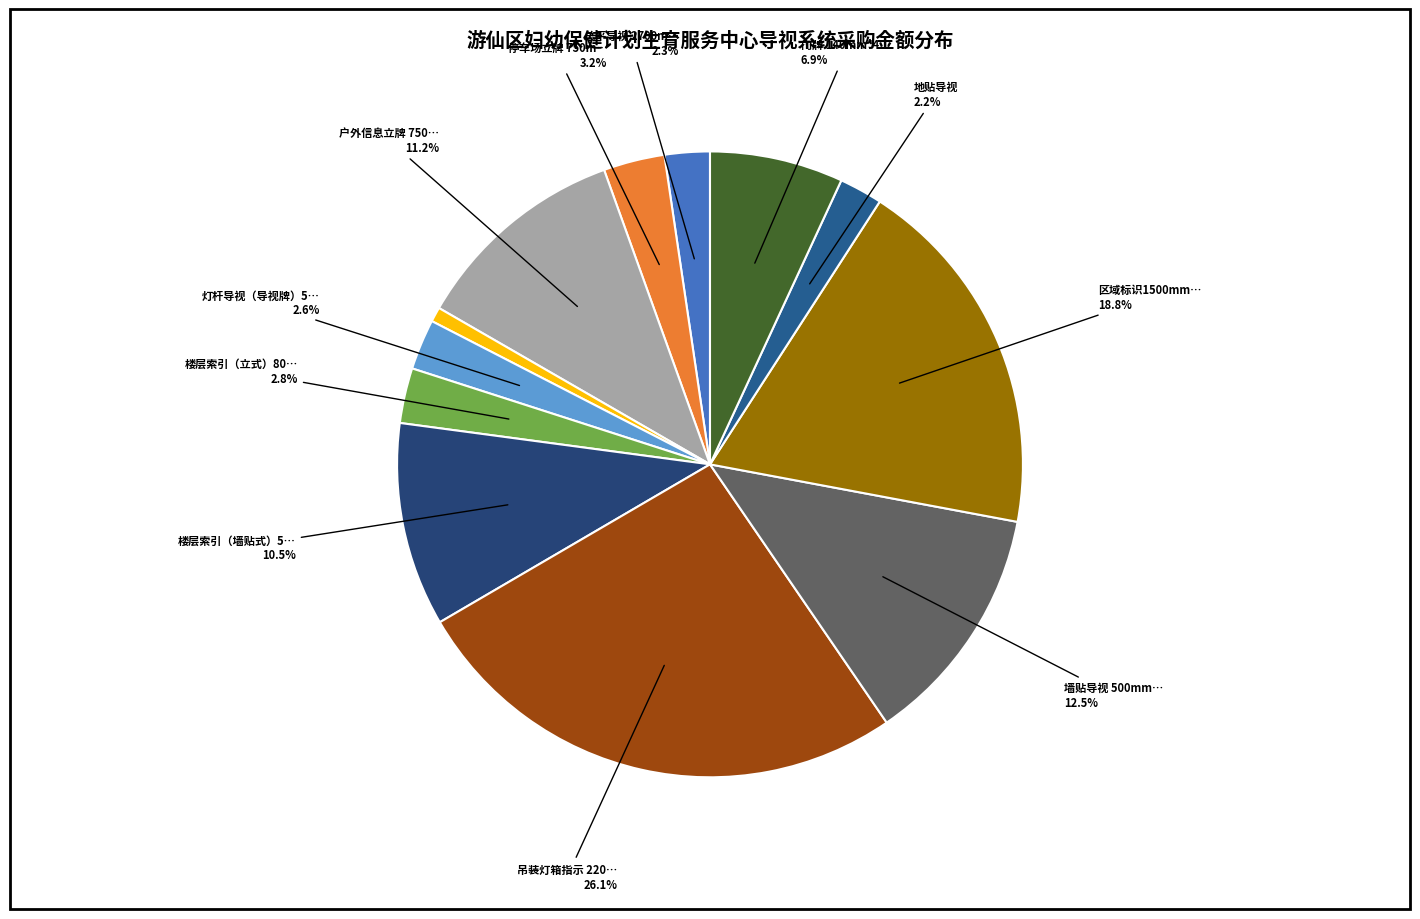

How many slices are in this pie chart?

12